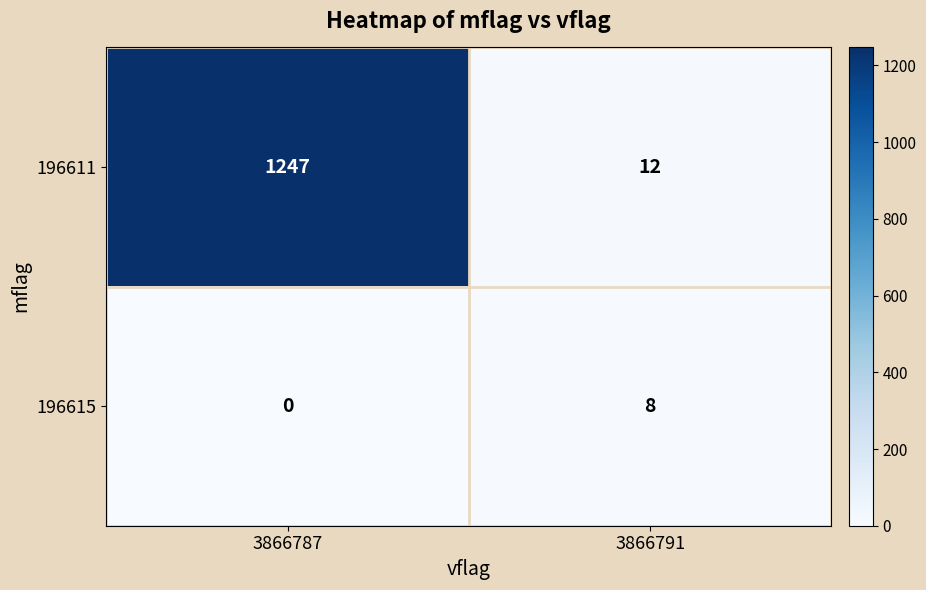

Rank the series at 3866787 from lowest to highest value.

196615, 196611